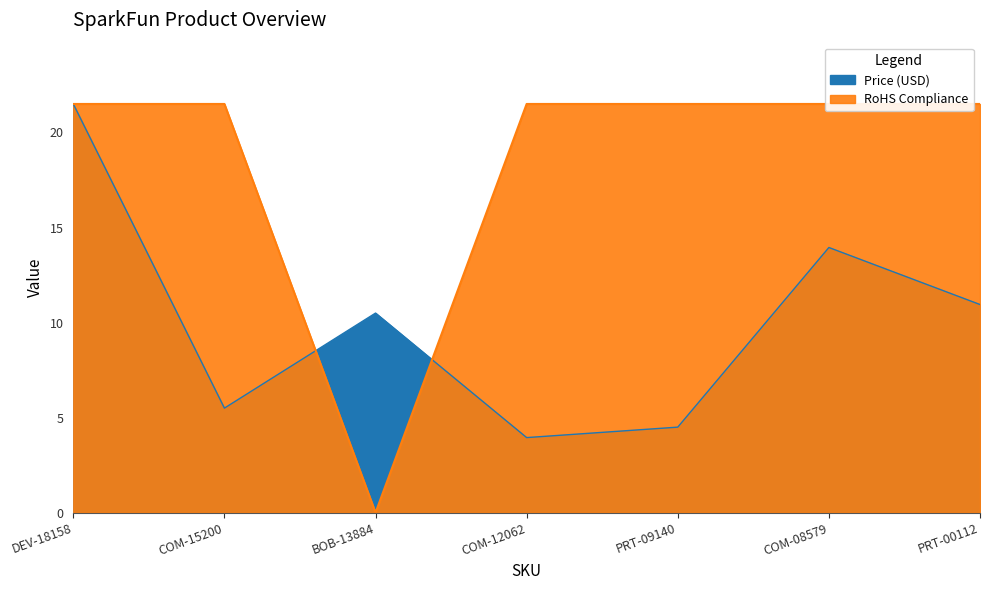

List the labels in order of Price (USD) value, smallest first.

COM-12062, PRT-09140, COM-15200, BOB-13884, PRT-00112, COM-08579, DEV-18158